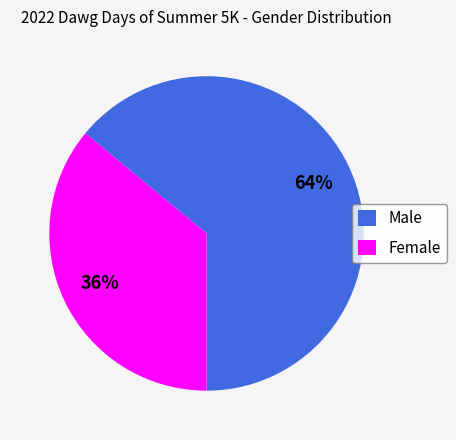

True or false: Male accounts for 79% of the total.

False